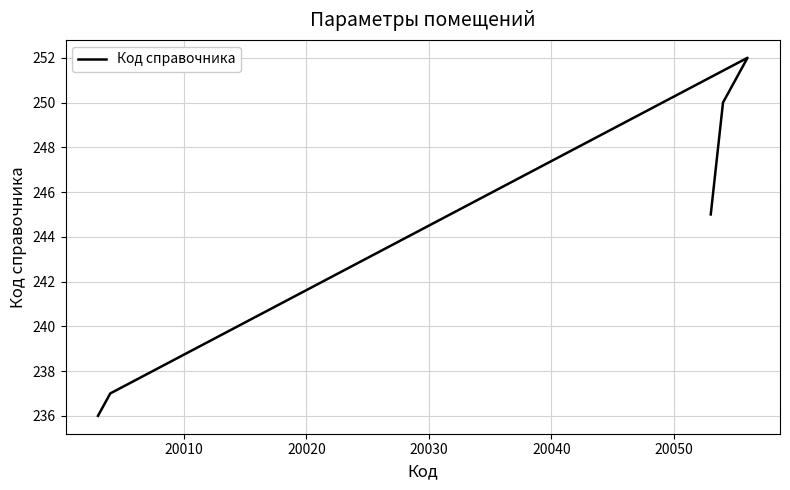

How many lines are shown in the chart?

1